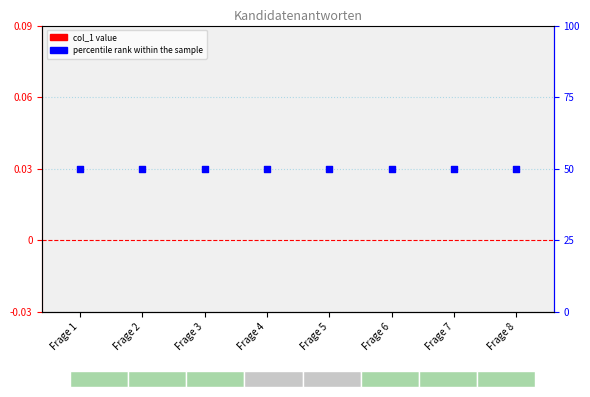

Which series reaches the maximum Y coordinate?

percentile rank within the sample